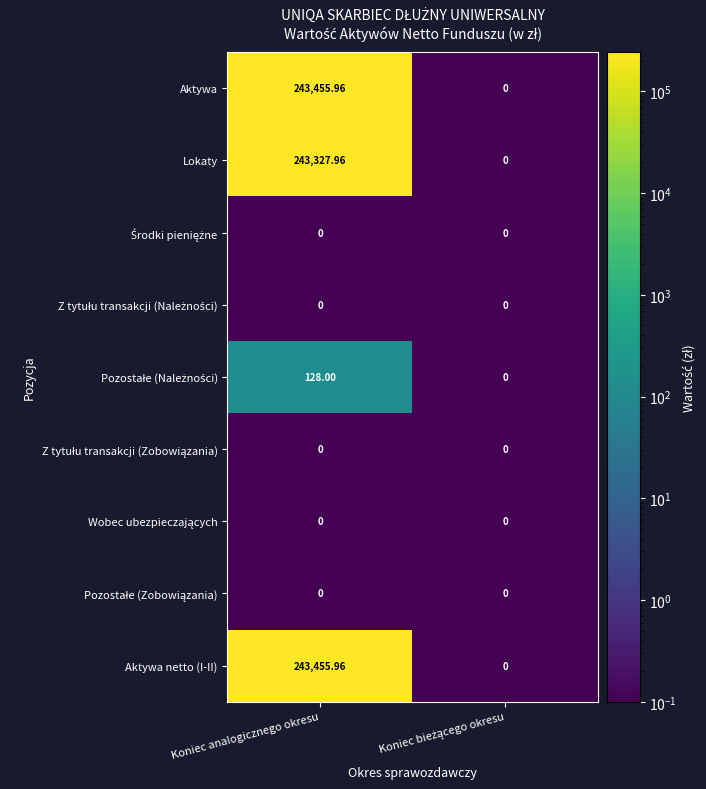

Which label corresponds to the largest value in the chart?

Koniec analogicznego okresu